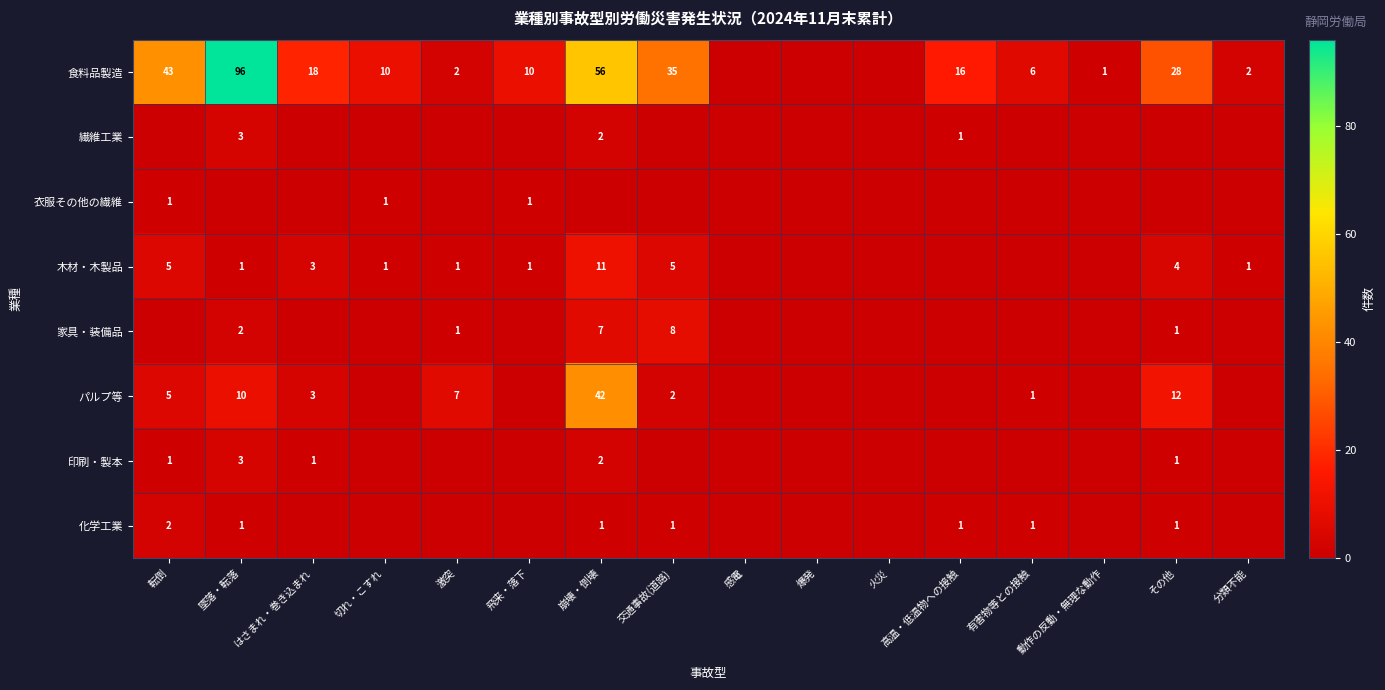

True or false: 家具・装備品 has a value of 11 at 崩壊・倒壊.

False